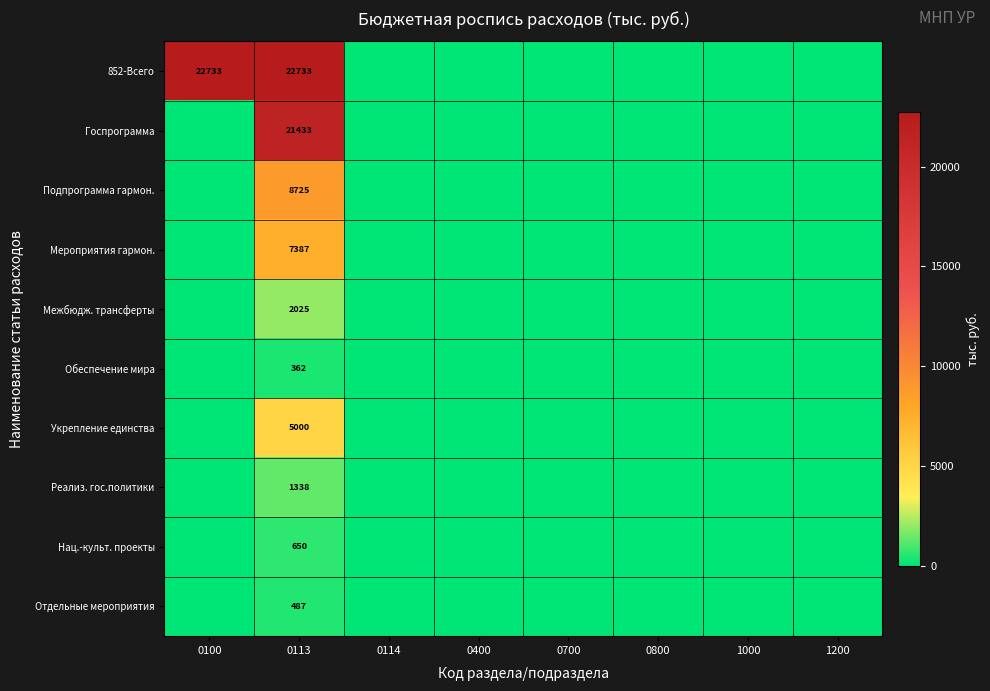

What is the spread (max minus min) of values at 0113?

22371